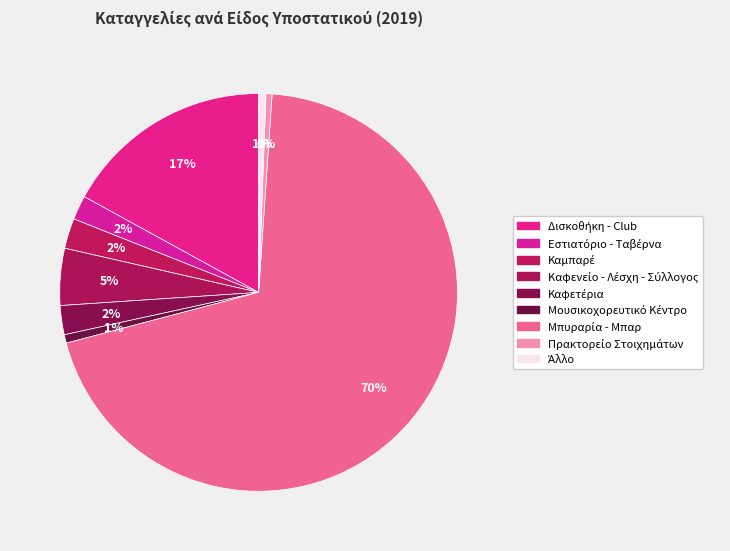

Approximately how many times larger is the value at Καφενείο - Λέσχη - Σύλλογος compared to Καμπαρέ?

1.9